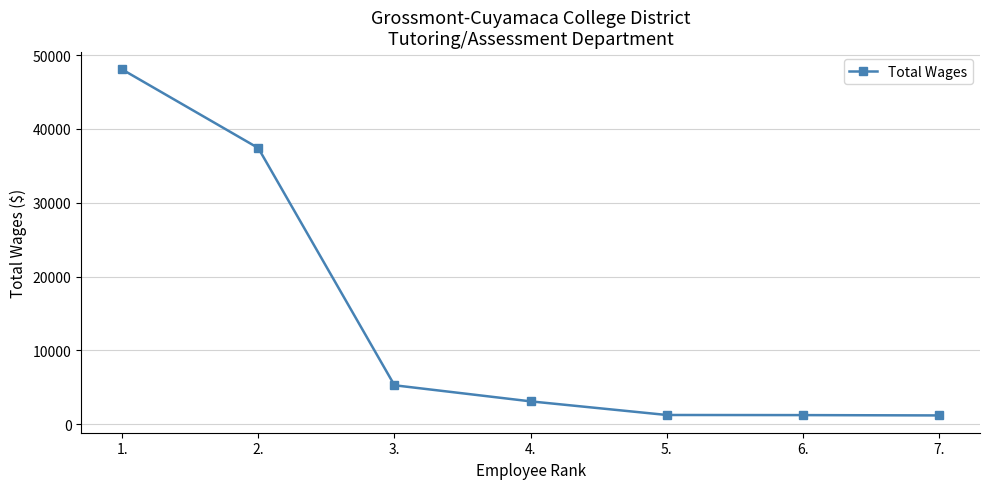

True or false: the data shows 37405 at 2..

True